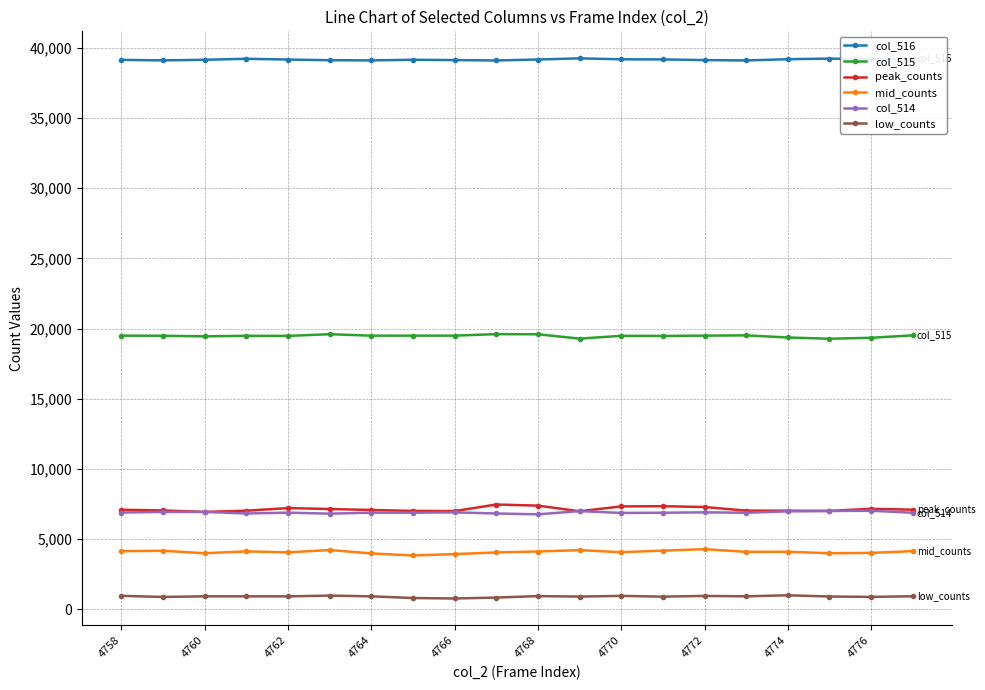

What is the maximum value shown in the chart?

39256